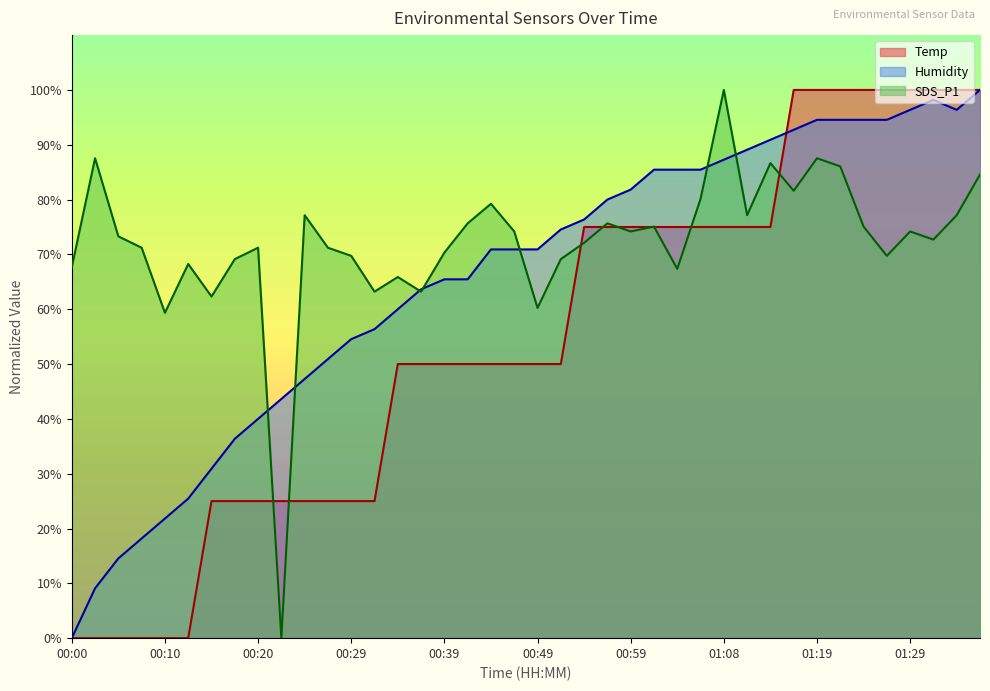

True or false: Humidity has a value of 6.5 at 00:05.

False